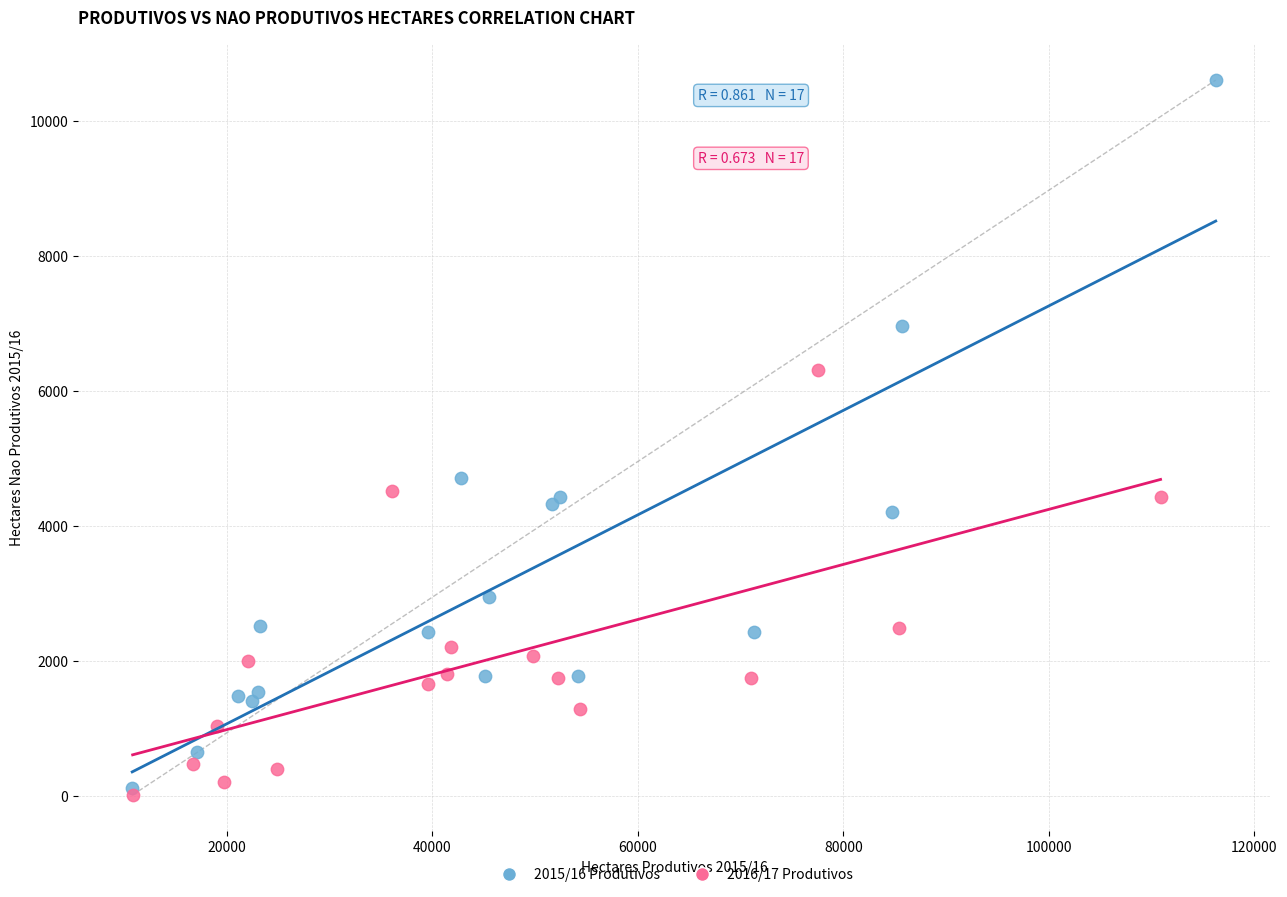

Which series has the largest Y range (max minus min)?

2015/16 Produtivos